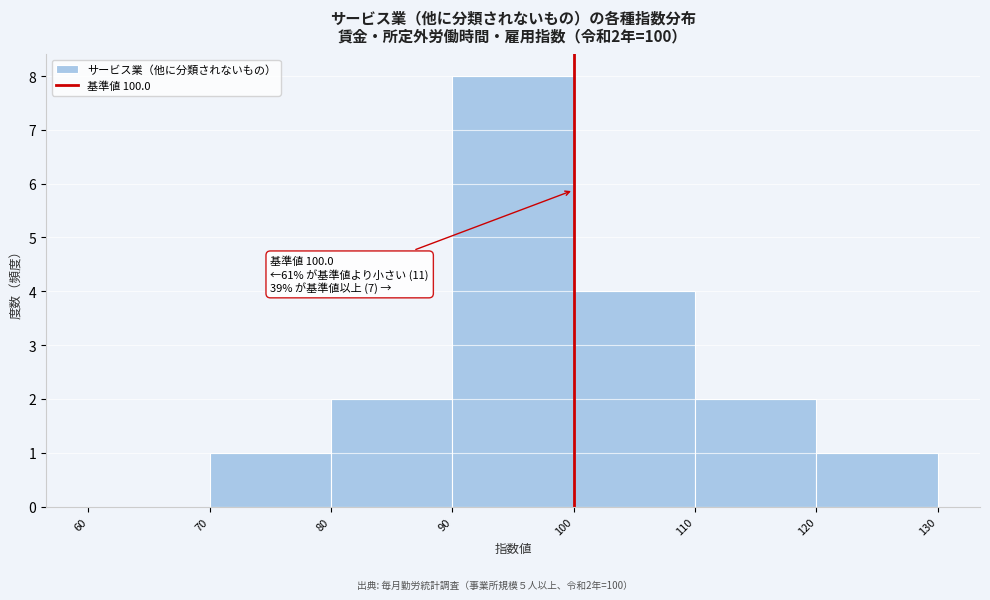

Over which range of the x-axis is the bar tallest?

90 to 100